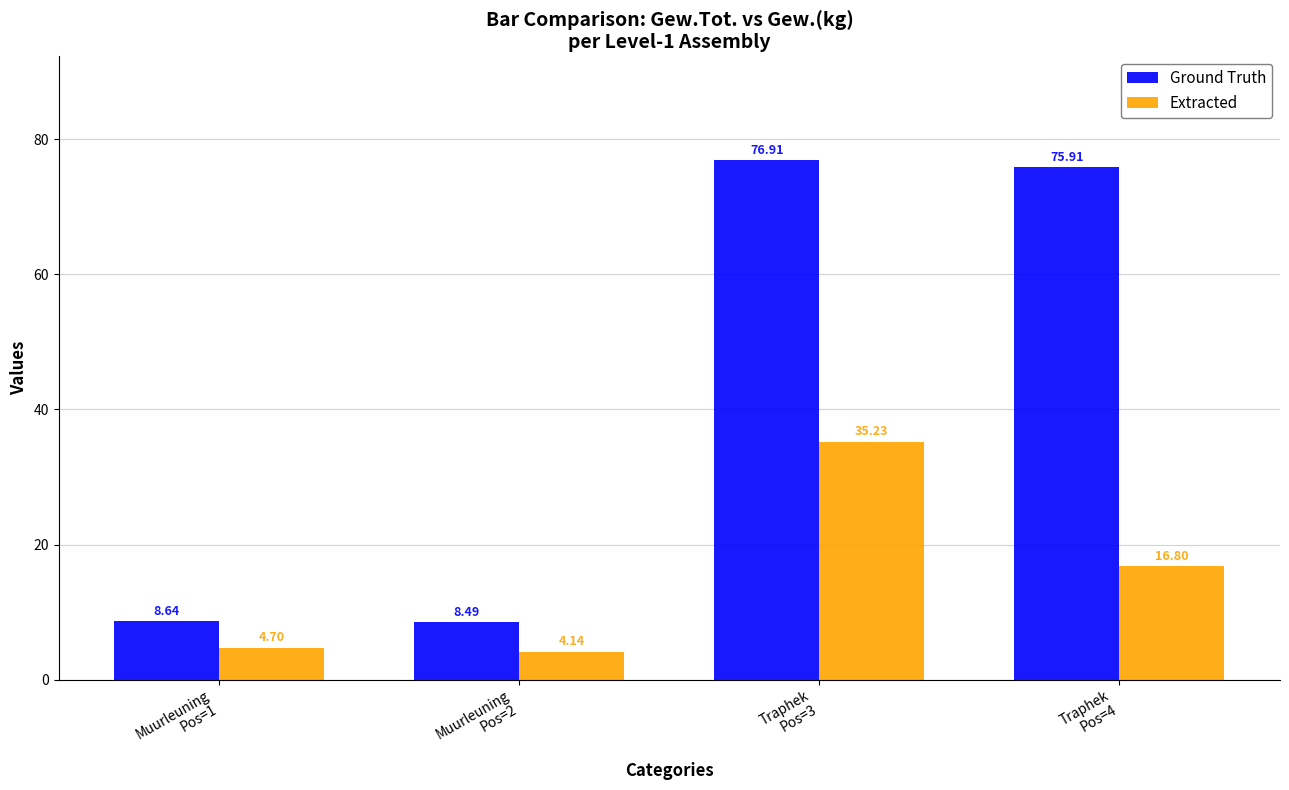

The value of Ground Truth at Muurleuning
Pos=2 is 3.7. True or false?

False